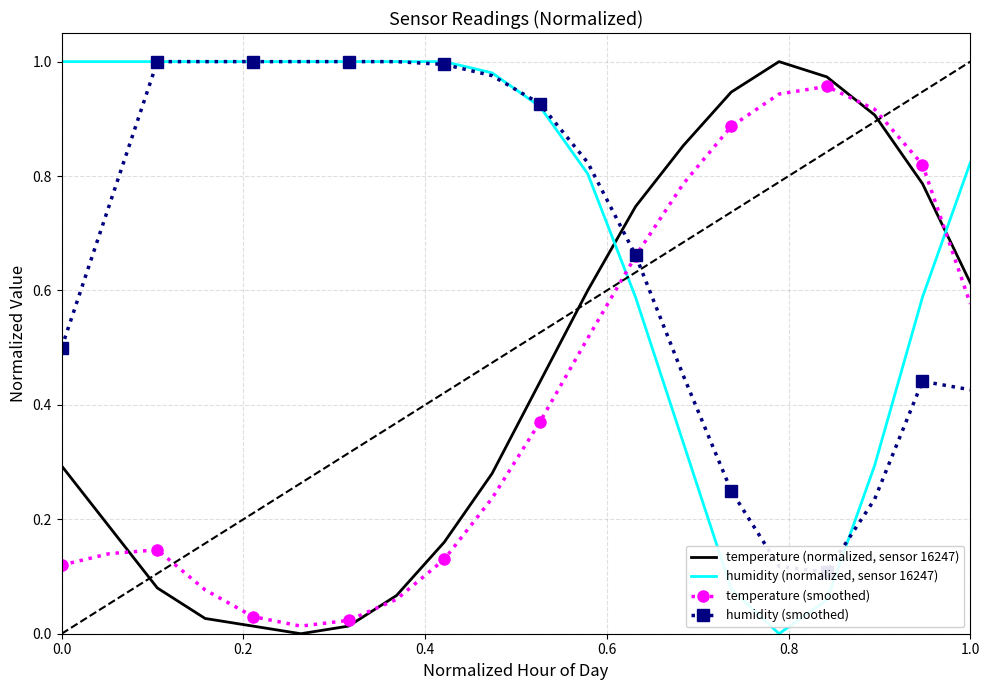

Which series ends up on top after the final intersection of temperature (normalized, sensor 16247) and humidity (normalized, sensor 16247)?

humidity (normalized, sensor 16247)